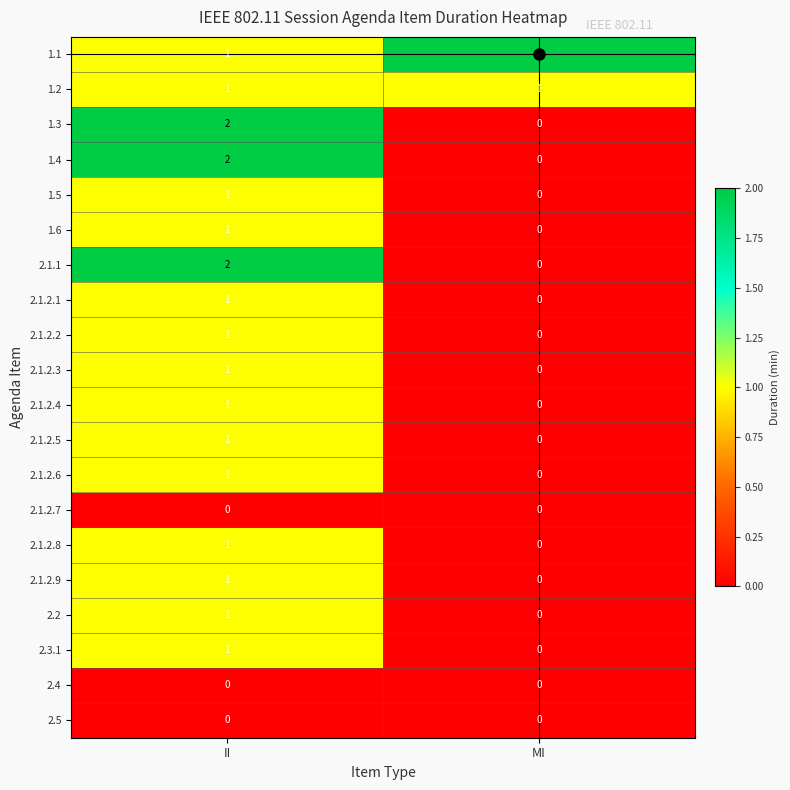

At which category is the sum across all series the highest?

II